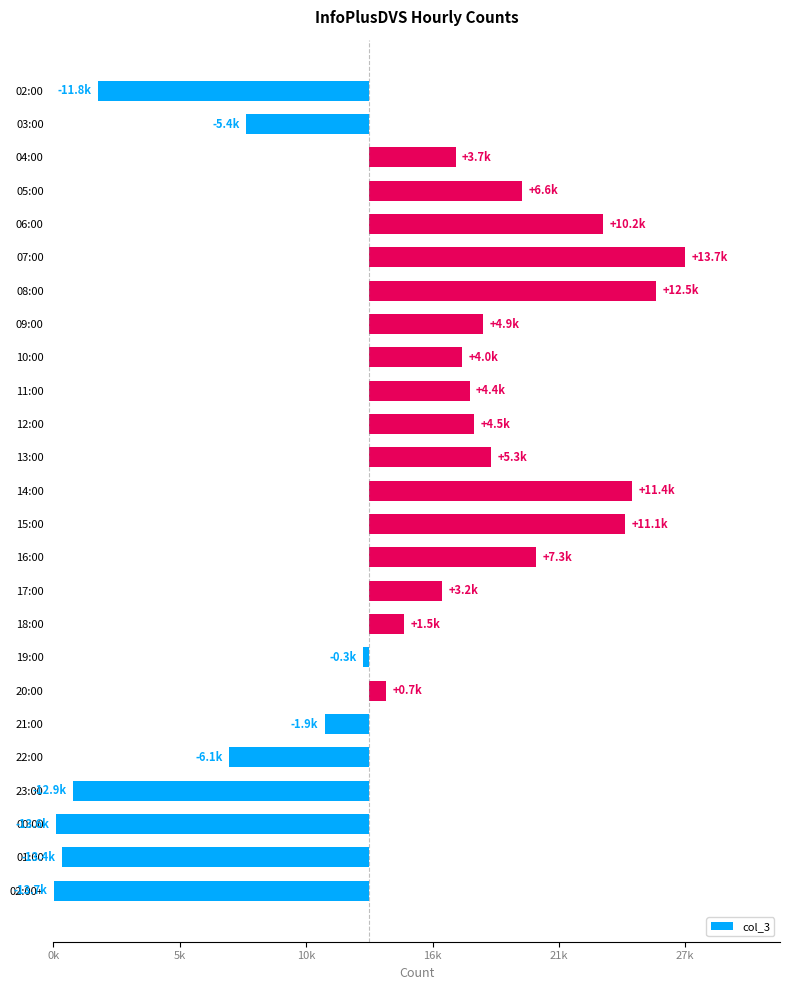

What is the sum of all values?

26097